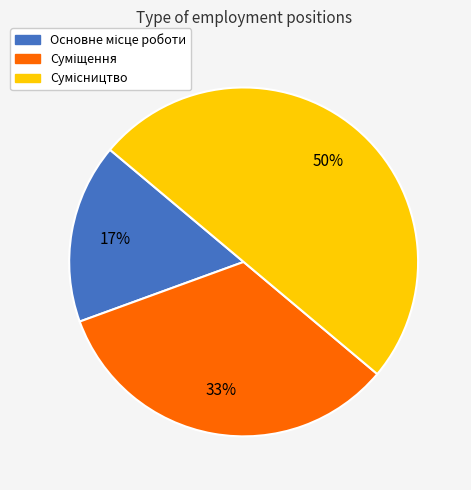

How many slices are in this pie chart?

3